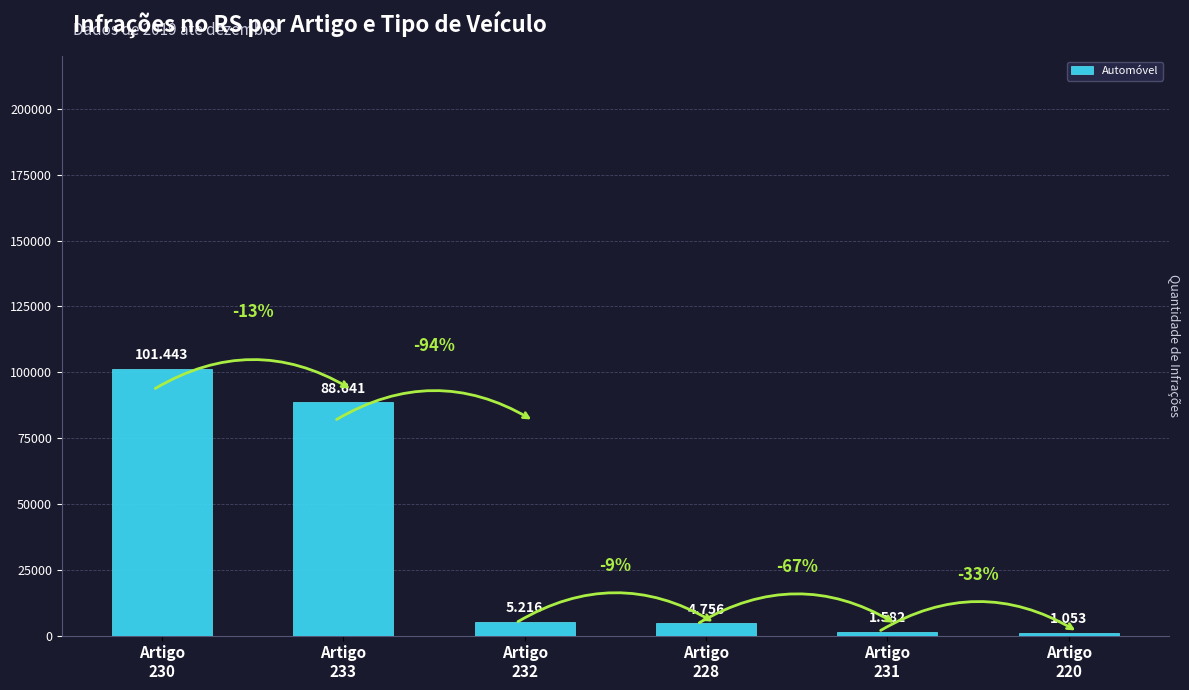

What is the difference between the second highest and second lowest values?

87059